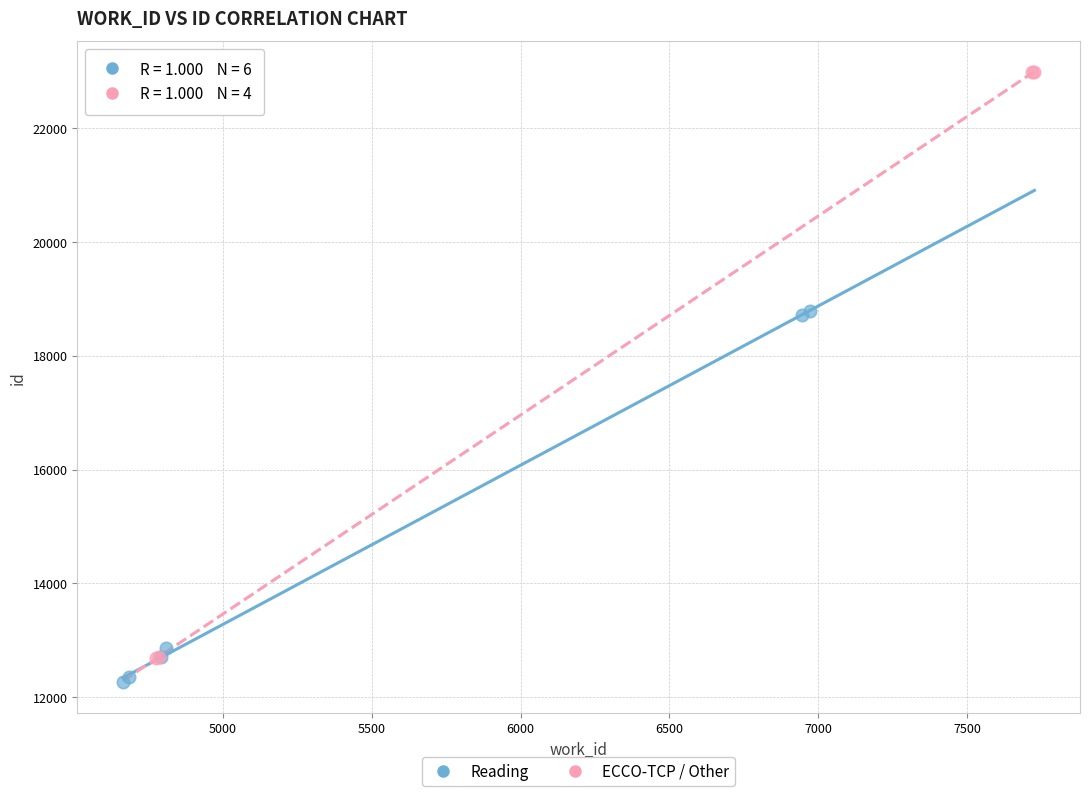

Which series has the largest Y range (max minus min)?

ECCO-TCP / Other